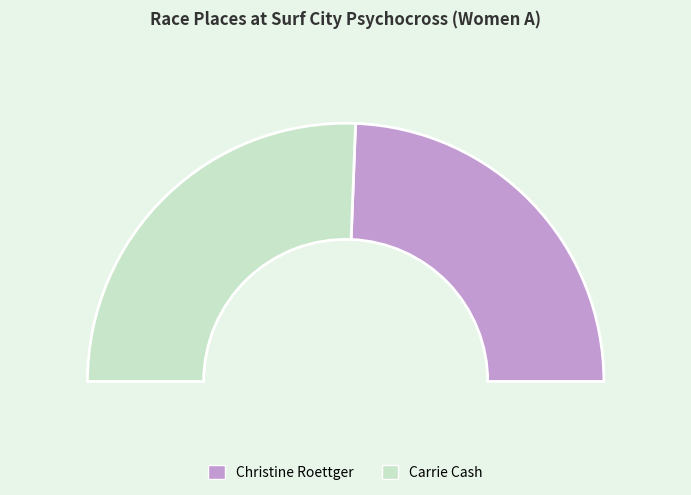

How much of the chart is everything except Christine Roettger?

51.2%